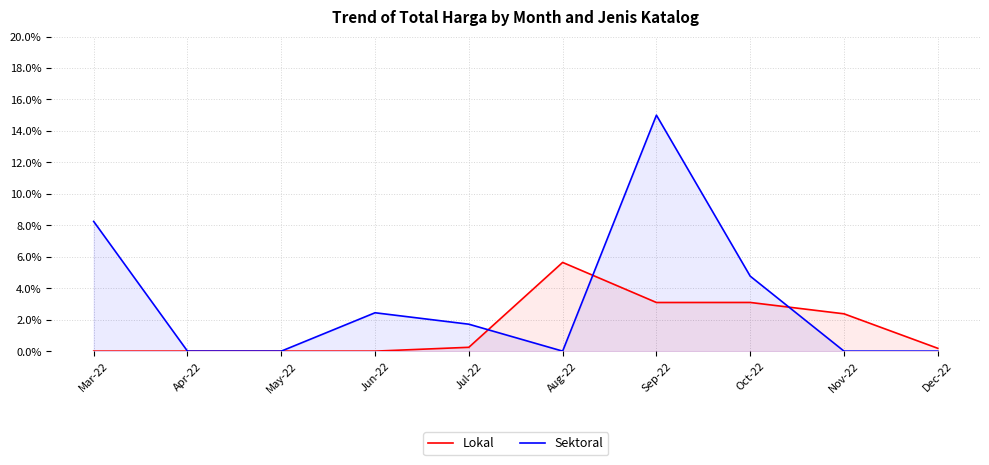

What are all the series names shown in the legend?

Lokal, Sektoral